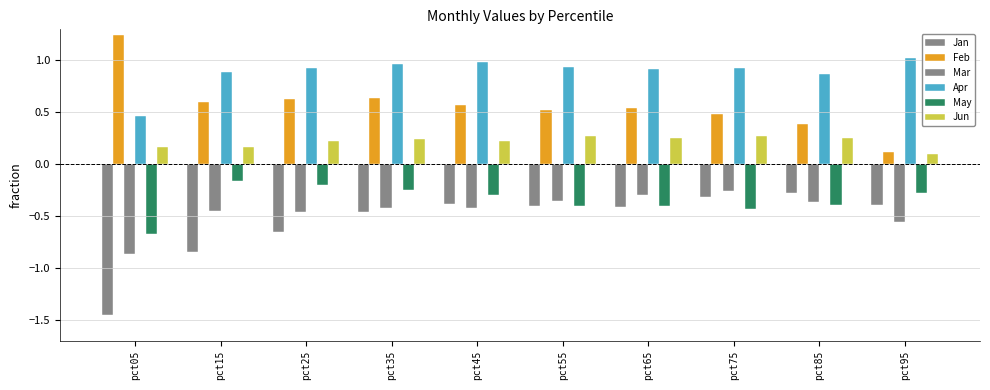

What is the difference between the maximum and minimum values in the Jun series?

0.2